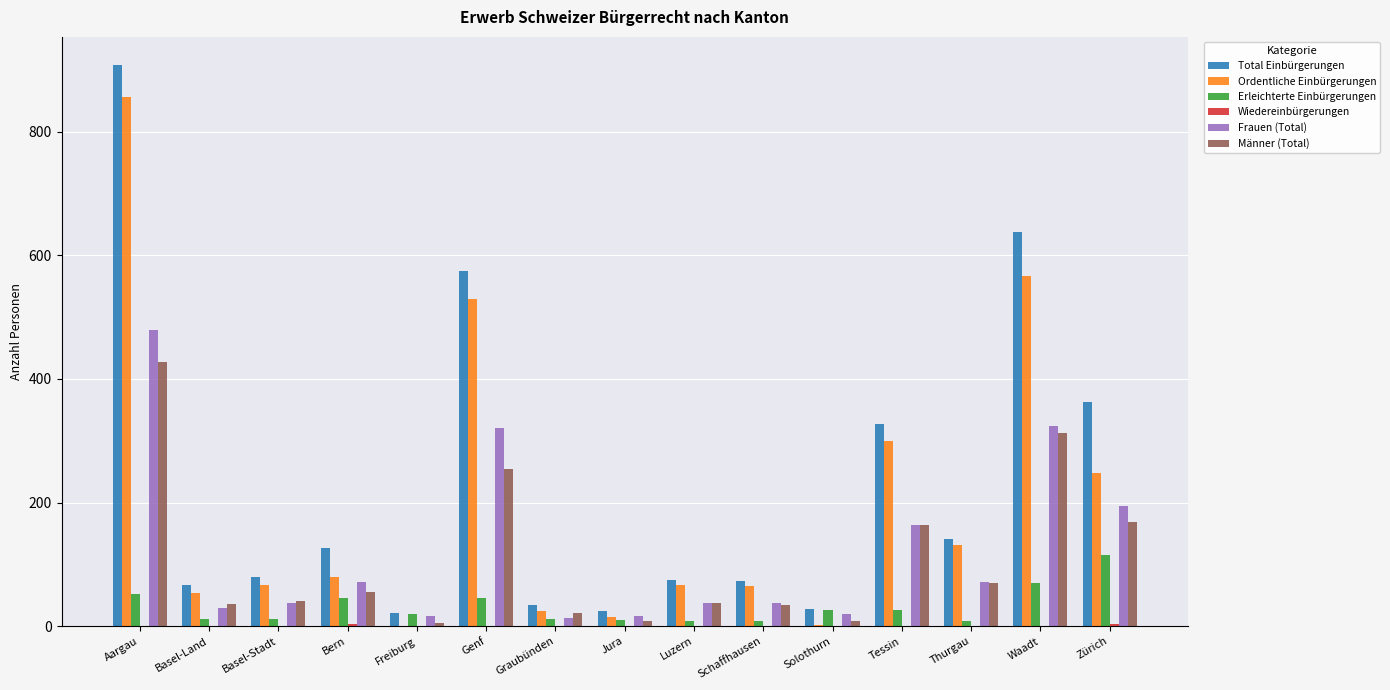

What is the maximum value shown in the chart?

908